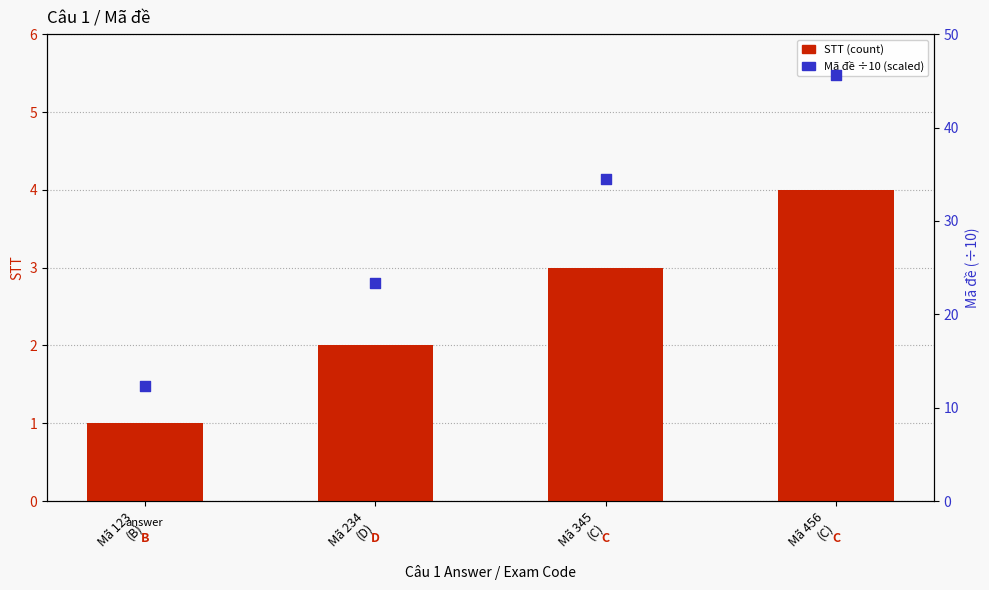

What are all the series names shown in the legend?

STT, Mã đề (scaled)